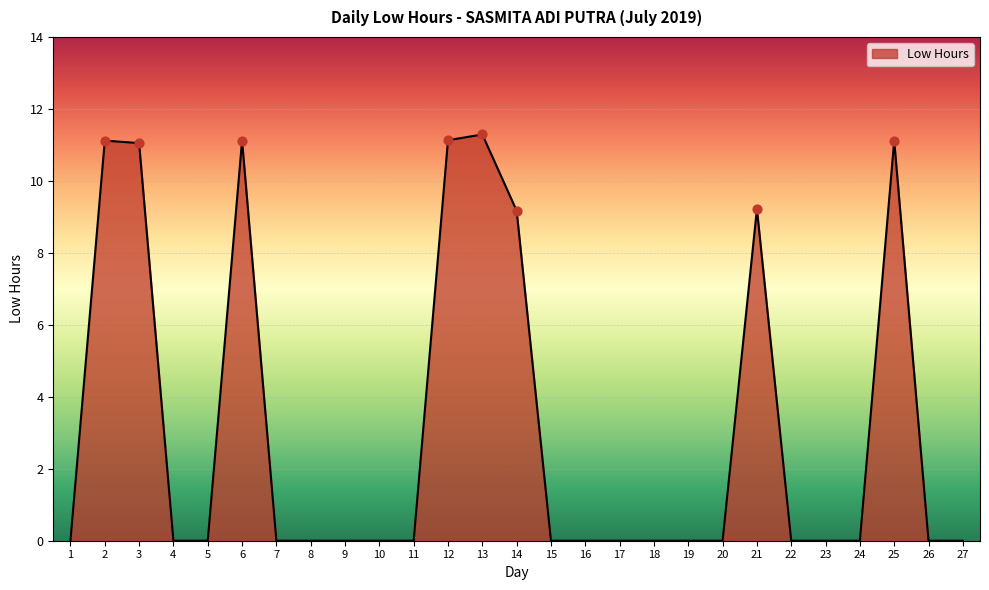

What is the change in value from 5 to 14?

+9.2